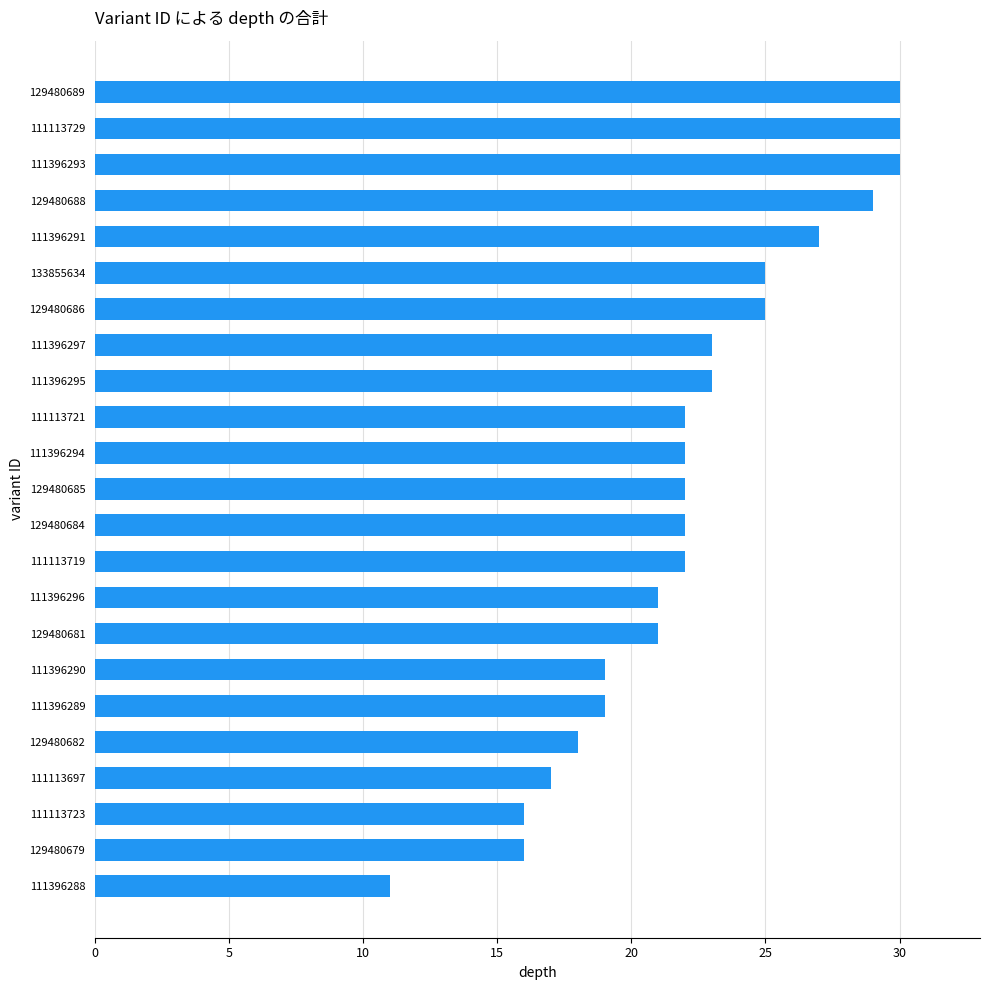

True or false: the data shows 42 at 111396293.

False